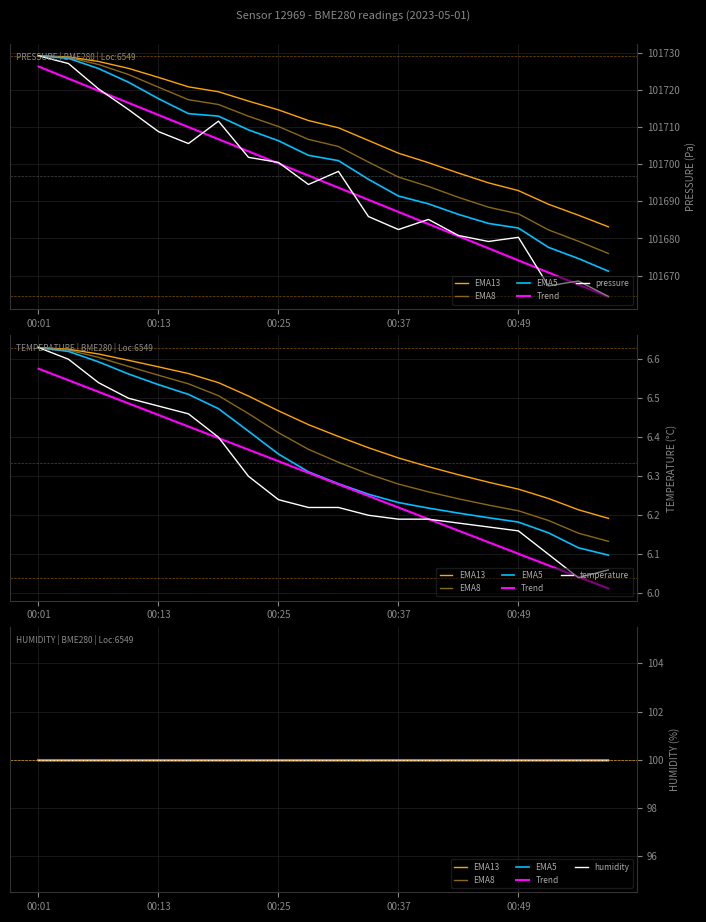

What is the difference between the pressure values at 00:01 and 00:52?

62.0